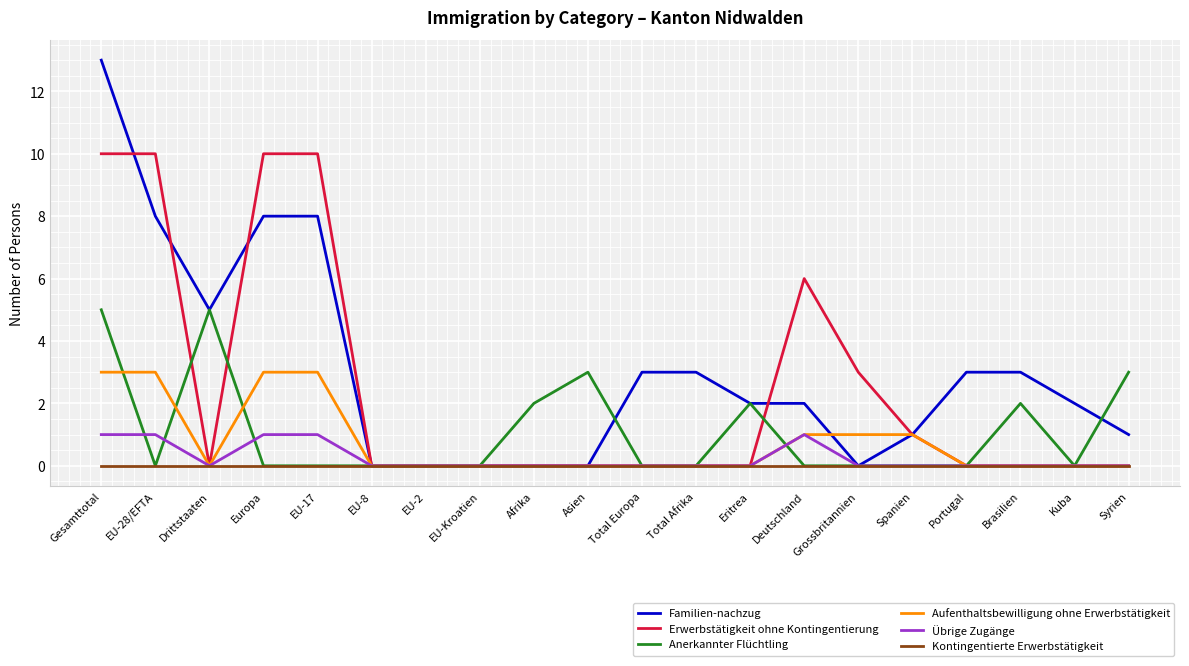

What is the spread (max minus min) of values at Spanien?

1